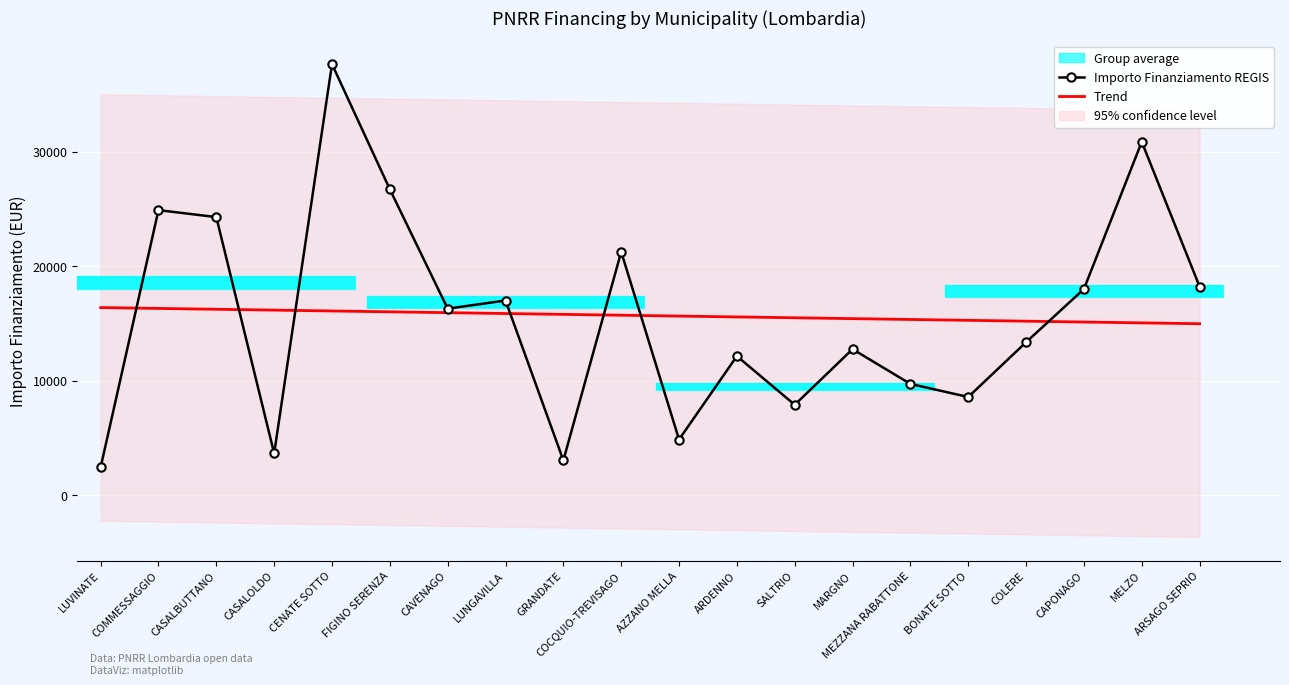

Which has a higher value, MEZZANA RABATTONE or CASALBUTTANO?

CASALBUTTANO